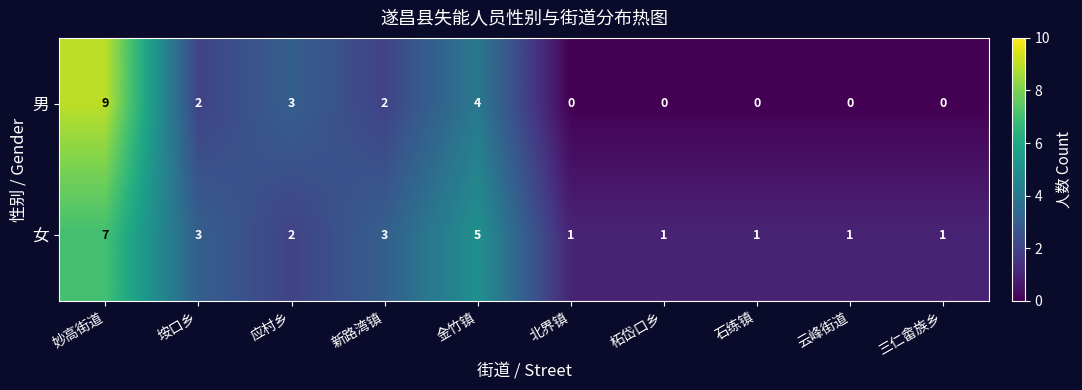

How many positive values does the 男 series have?

5